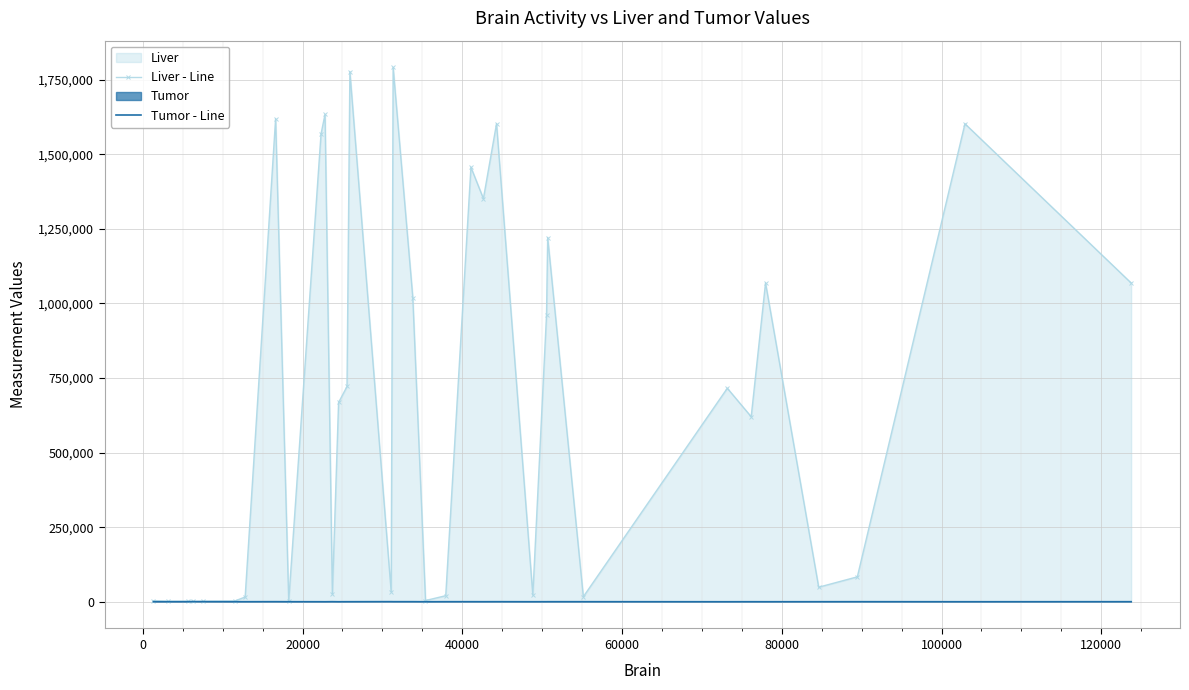

Rank the series by their average value, from highest to lowest.

Liver - Line, Tumor - Line